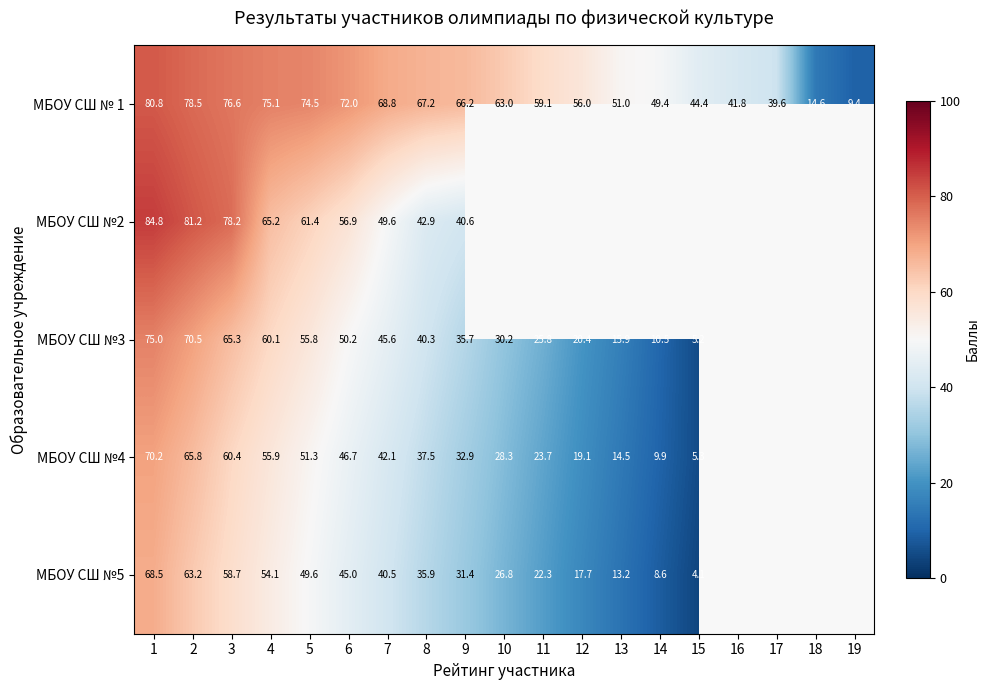

Is the value of МБОУ СШ №4 at 15 greater than the value of МБОУ СШ №3 at 4?

No